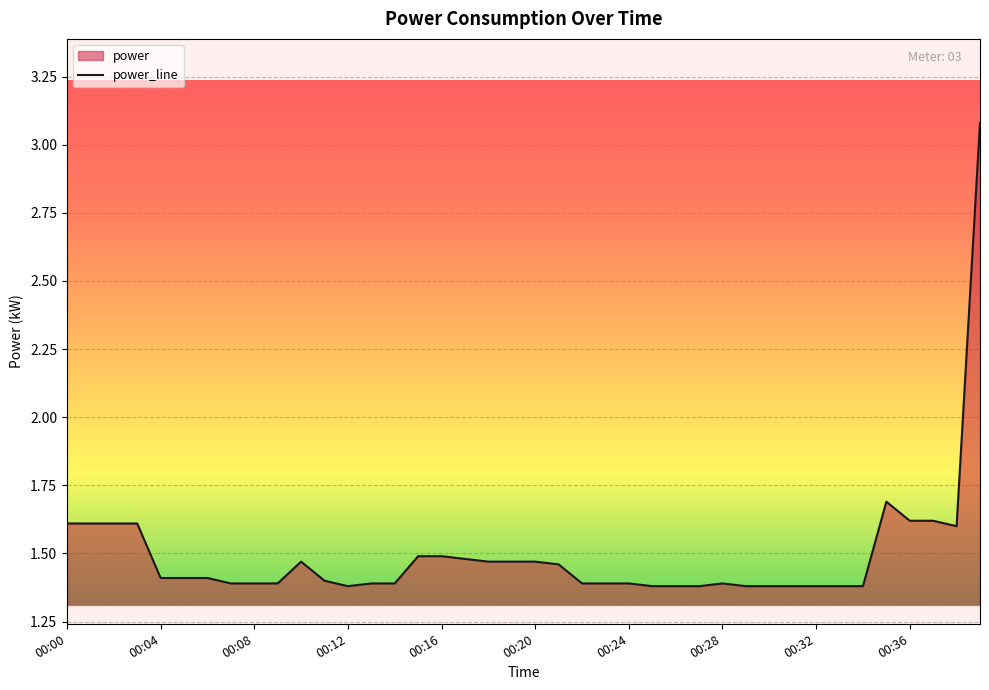

What is the average value?

1.5